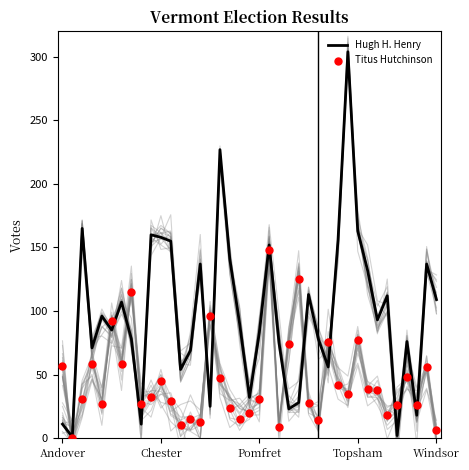

Which series reaches the minimum Y coordinate?

Titus Hutchinson